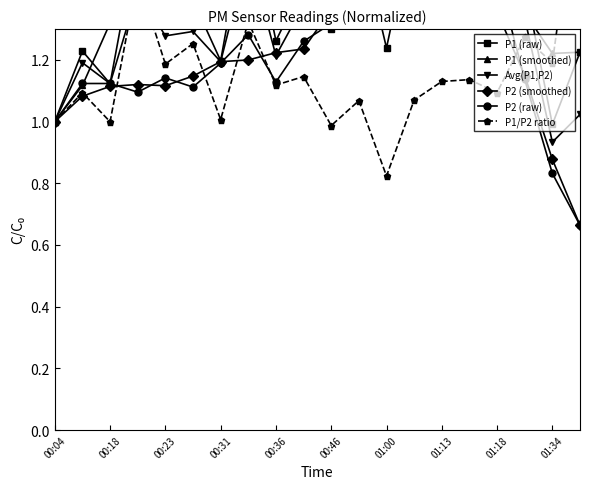

In P2 (raw), how many points are lower than both neighbors (excluding endpoints)?

5